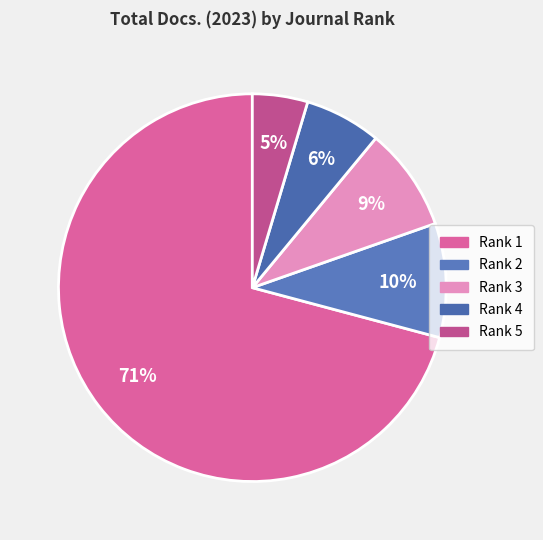

What percentage do Rank 1 and Rank 3 together represent?

79.5%